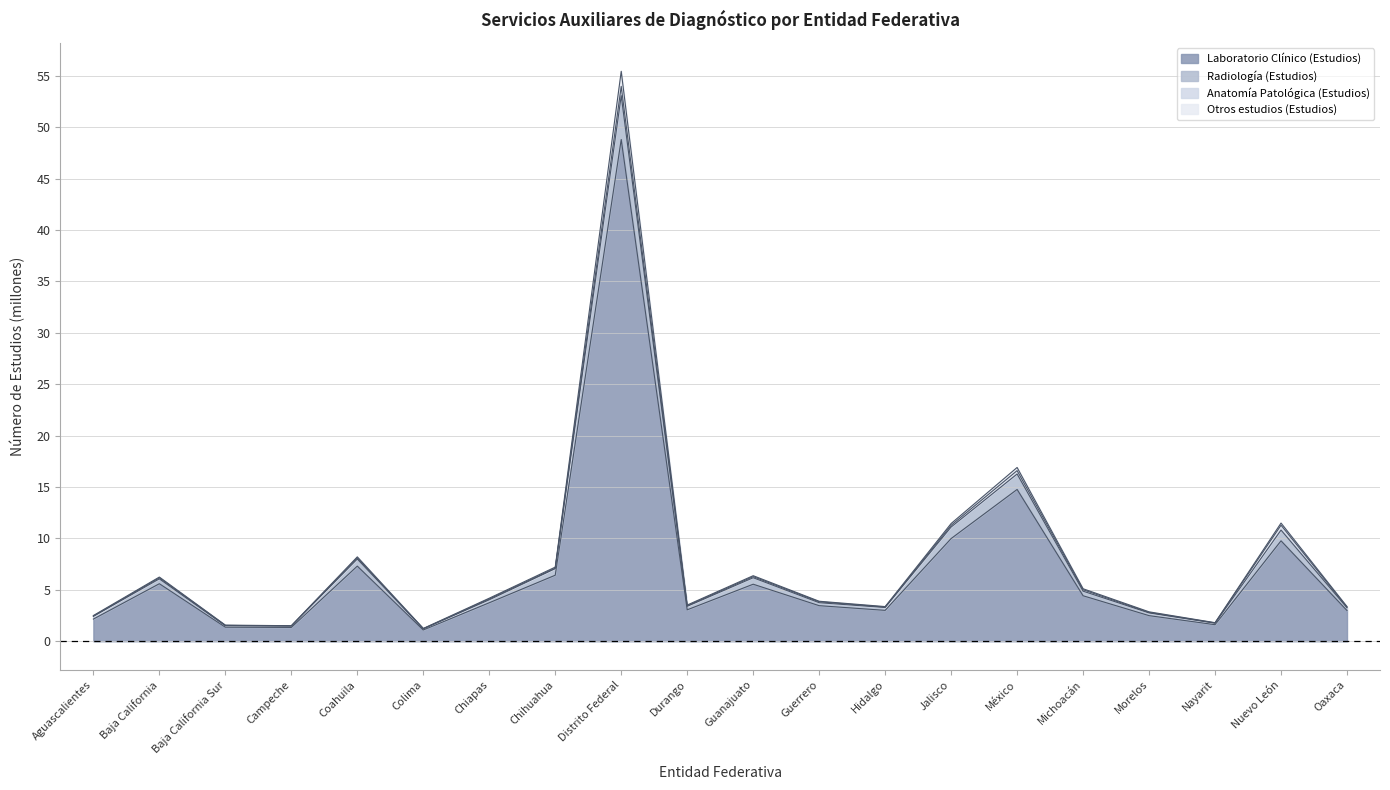

True or false: Radiología (Estudios) and Laboratorio Clínico (Estudios) intersect in this chart.

False